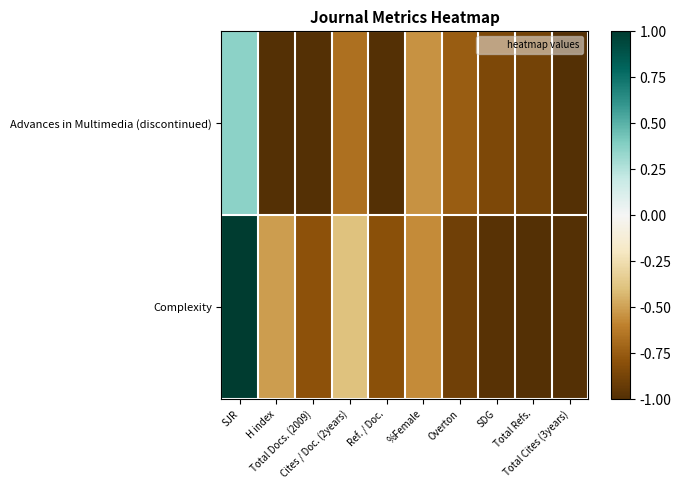

Reading right to left, extract all data points from this chart.

Advances in Multimedia (discontinued): Total Cites (3years)=-1.0	Total Refs.=-0.9	SDG=-0.8	Overton=-0.7	%Female=-0.5	Ref. / Doc.=-1.0	Cites / Doc. (2years)=-0.7	Total Docs. (2009)=-1.0	H index=-1.0	SJR=0.4
Complexity: Total Cites (3years)=-1.0	Total Refs.=-1.0	SDG=-1.0	Overton=-0.9	%Female=-0.6	Ref. / Doc.=-0.8	Cites / Doc. (2years)=-0.4	Total Docs. (2009)=-0.8	H index=-0.5	SJR=1.0